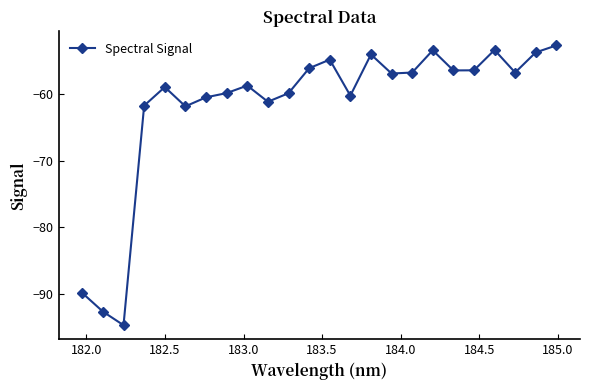

What is the smallest value displayed?

-94.8